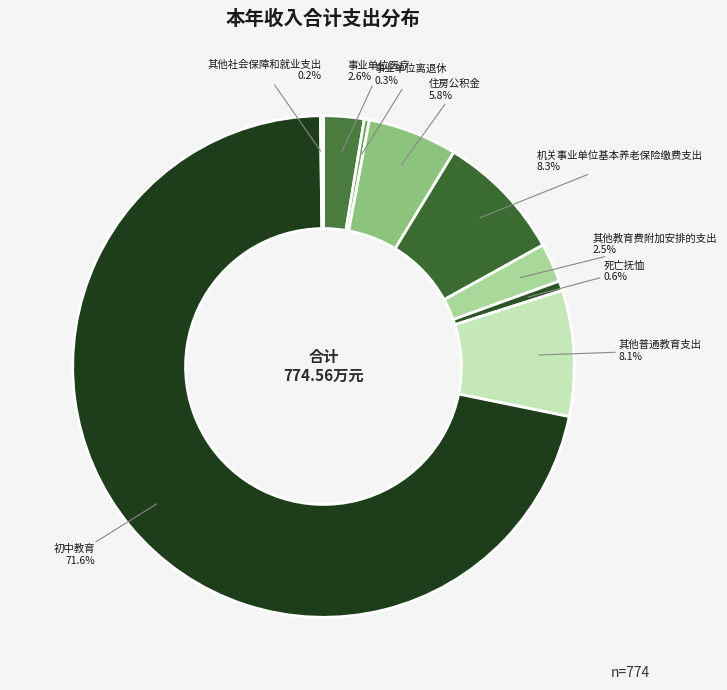

What is the largest slice in the pie chart?

初中教育